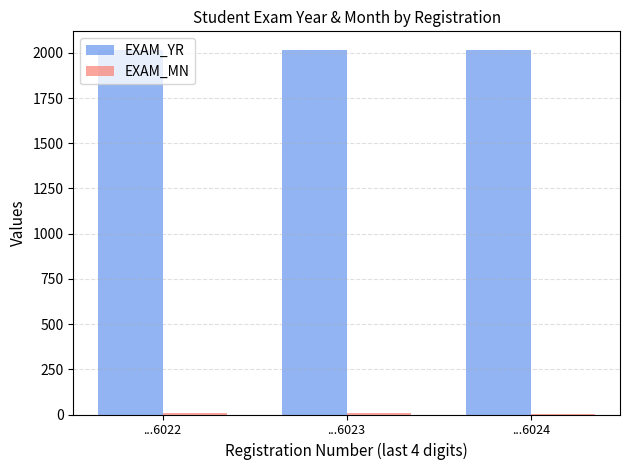

How many groups of bars are there?

3